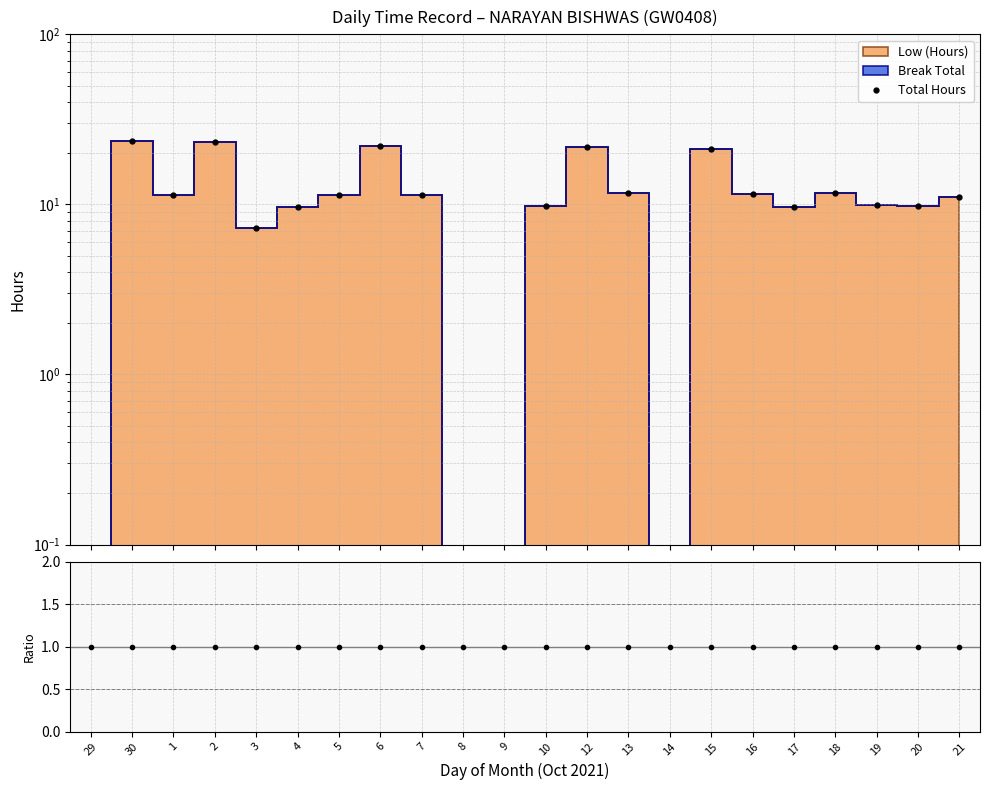

In Total Hours, how many points are lower than both neighbors (excluding endpoints)?

5